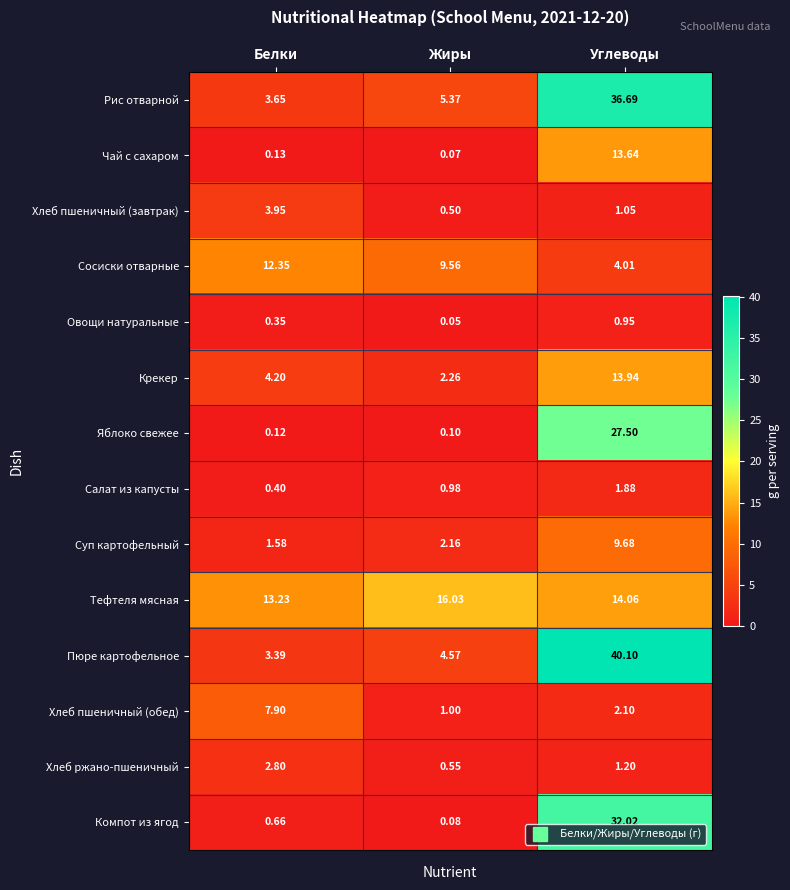

At which category does the chart reach its peak across all series?

Углеводы